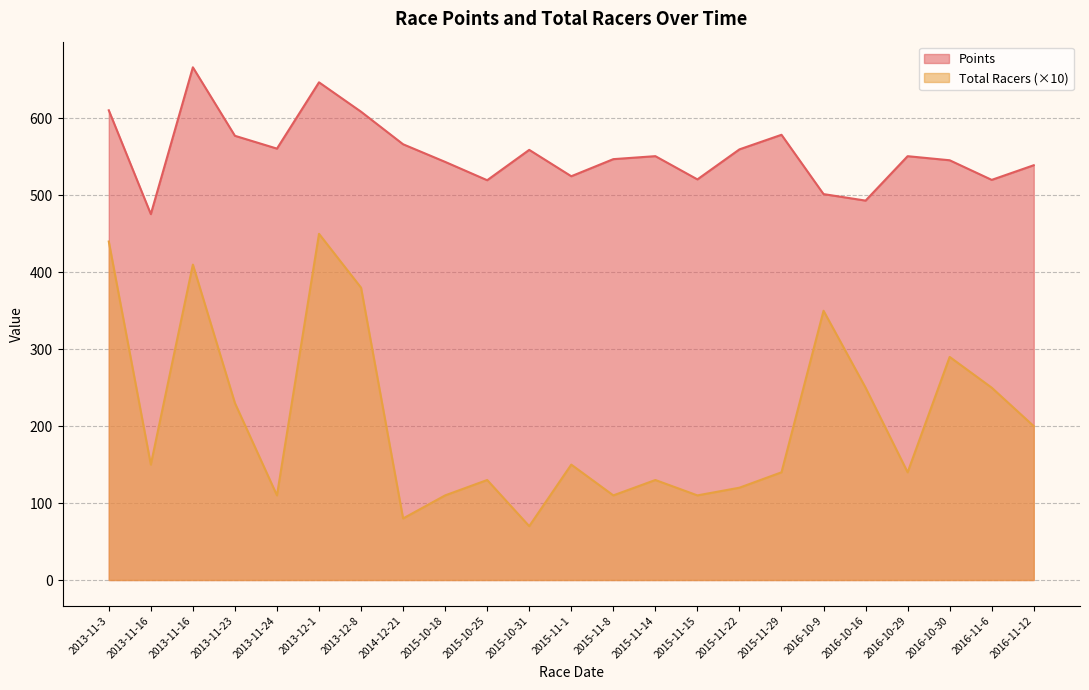

What is the difference between the maximum and minimum values in the Points series?

190.9